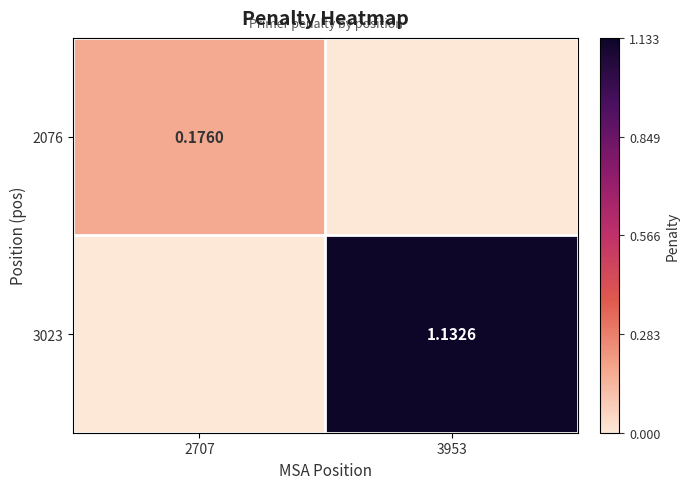

What is the difference between the highest and lowest values at 2707?

0.2